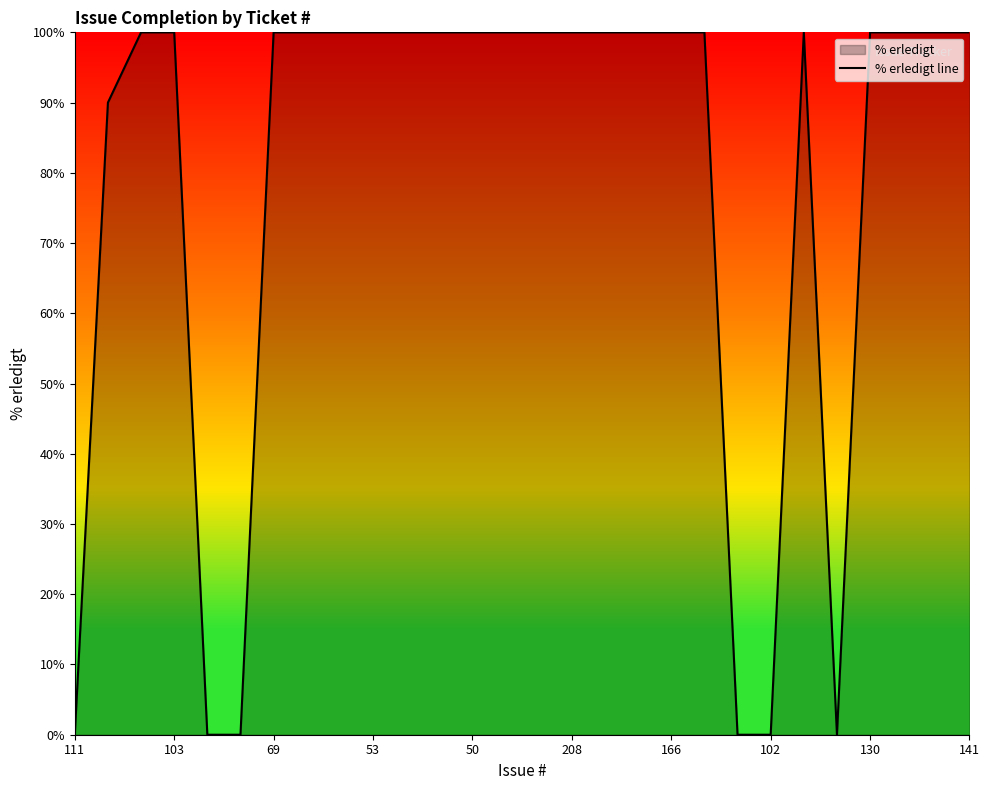

What is the sum of all values?

2190